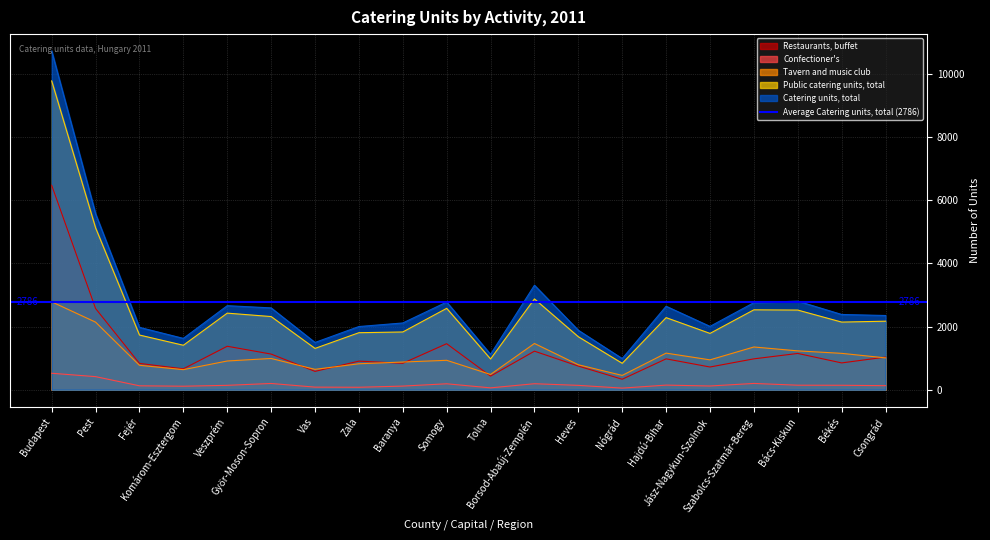

Which series has the largest range (max minus min)?

Catering units, total